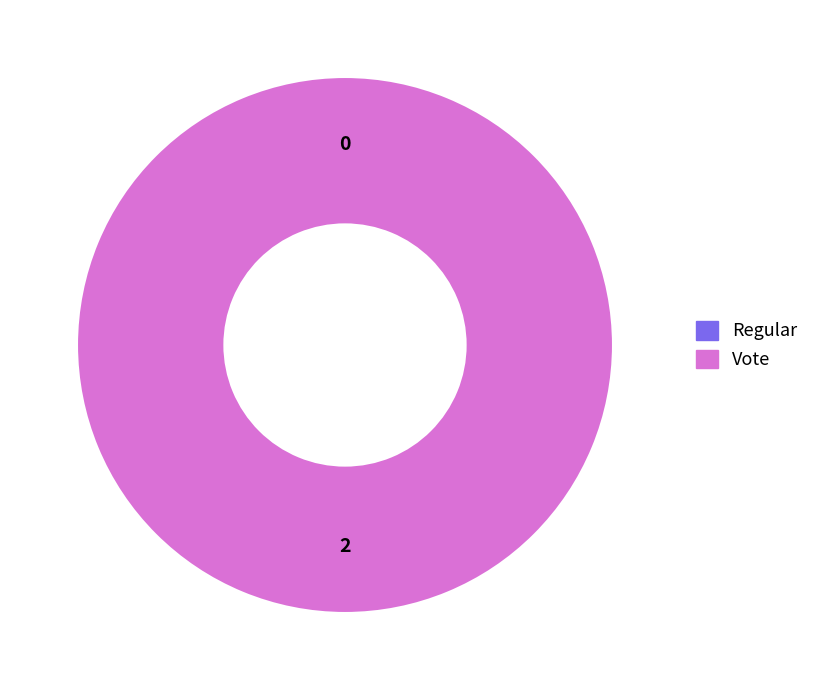

Rank the categories by value from highest to lowest.

Vote, Regular